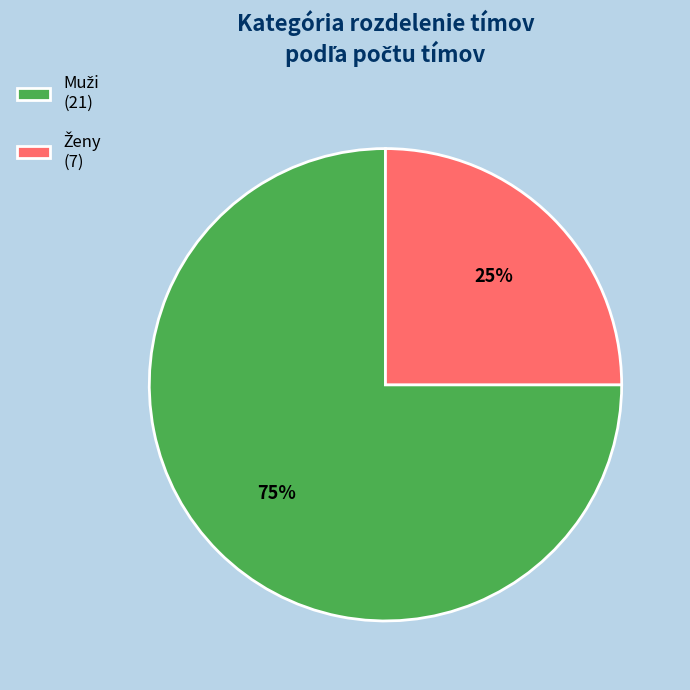

To the nearest percent, what is the average slice percentage?

50%